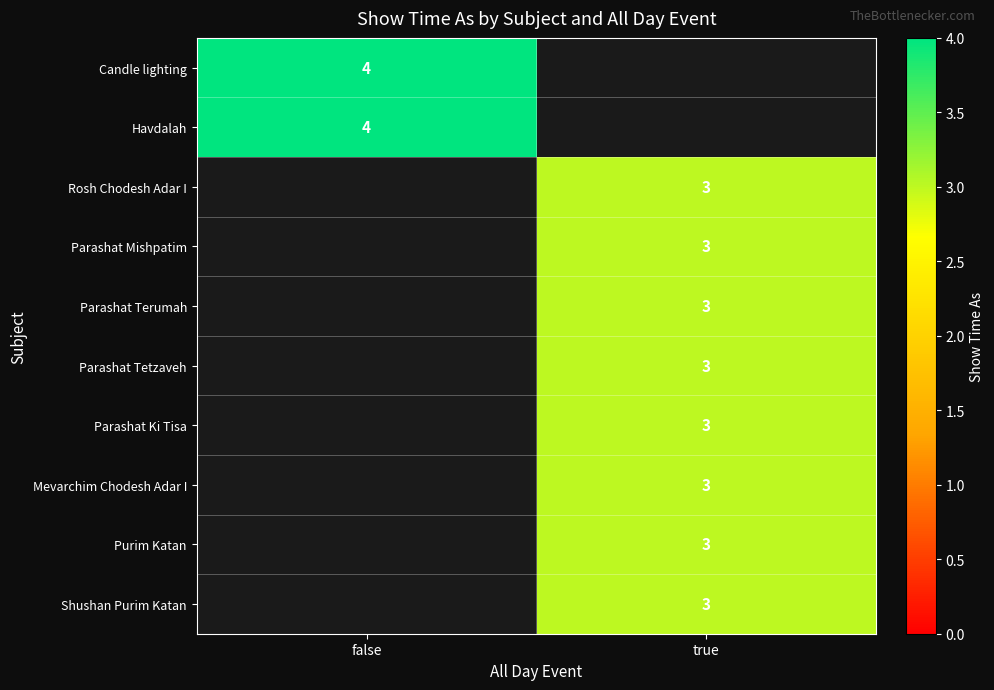

The Parashat Ki Tisa series shows 3 at true. True or false?

True